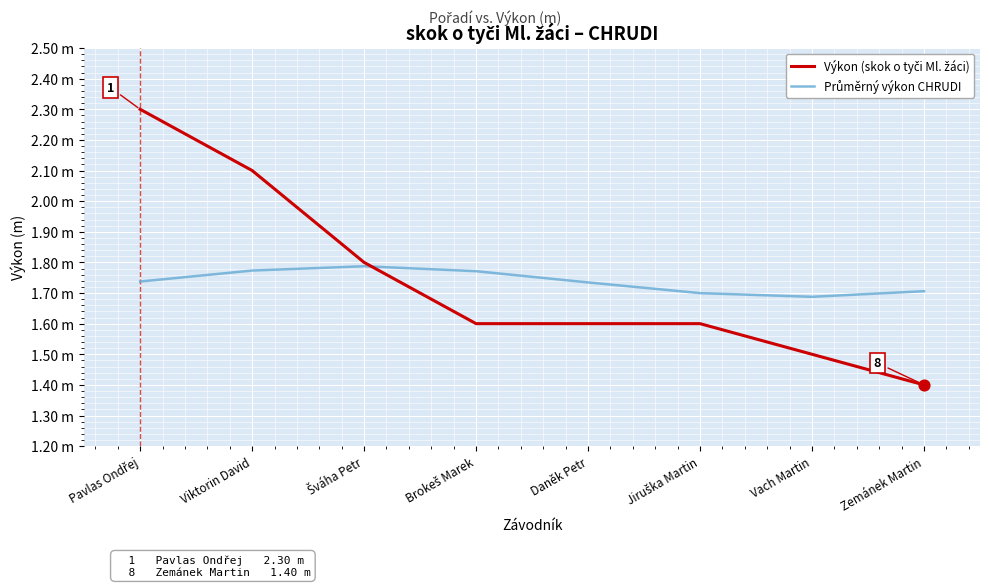

Does the chart have visible grid lines?

Yes